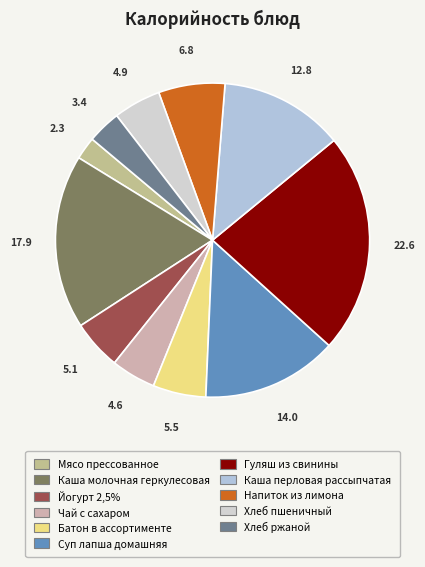

Count the number of slices in the pie.

11